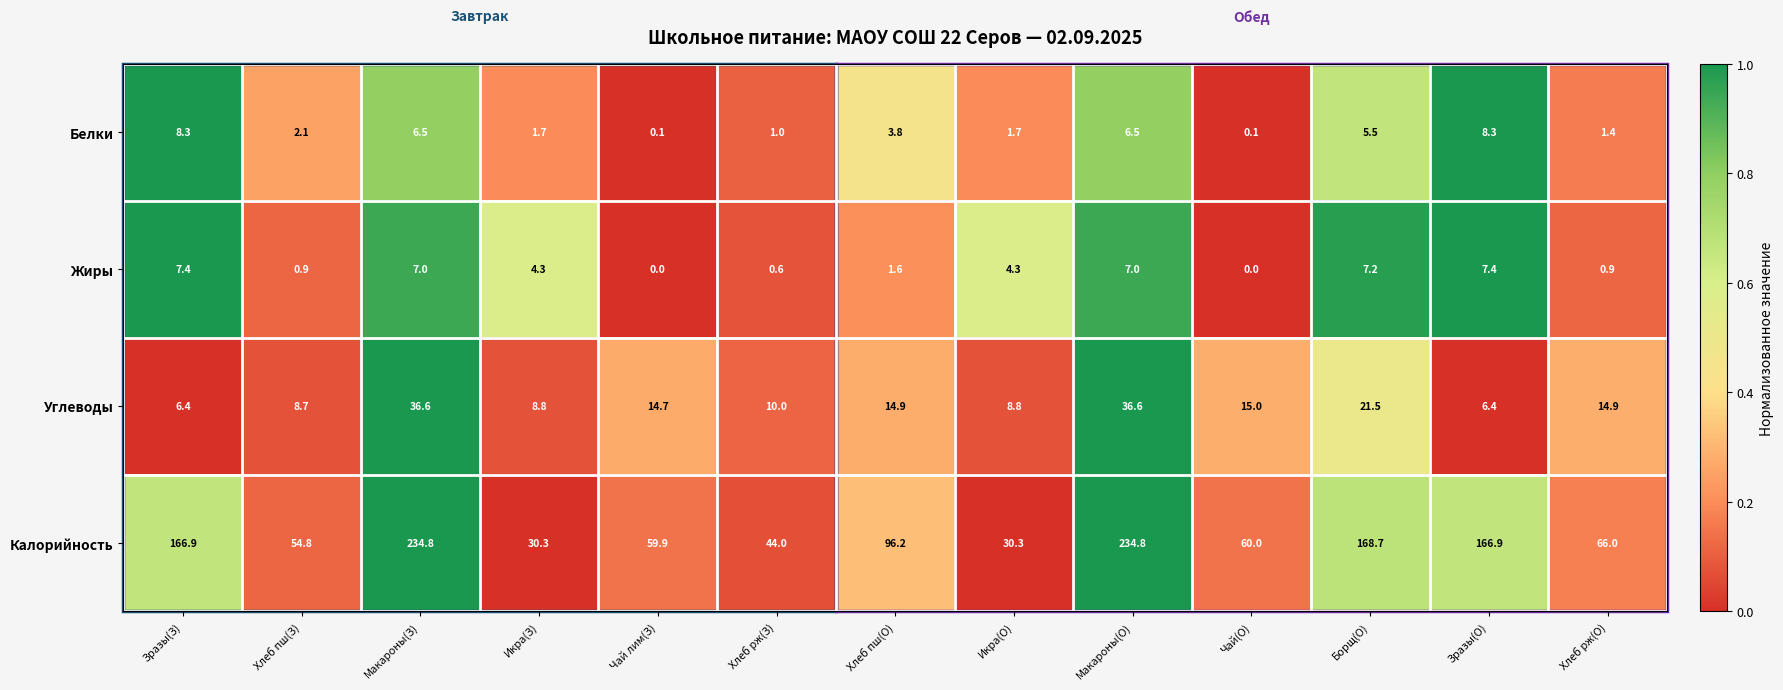

The Жиры series shows 0.5 at Хлеб пш(З). True or false?

False